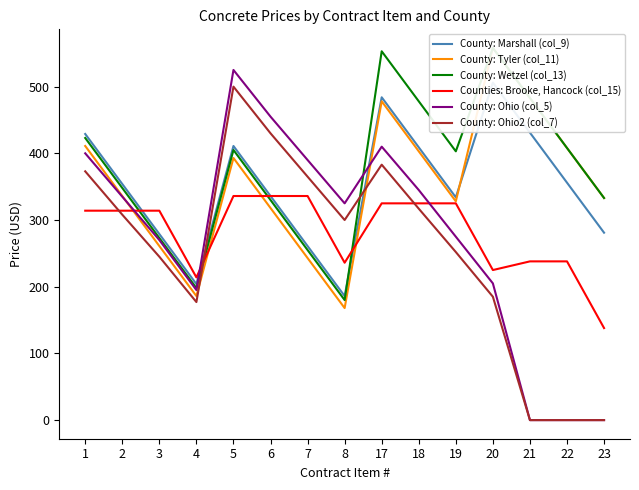

What is the difference between the maximum and minimum values in the County: Marshall (col_9) series?

320